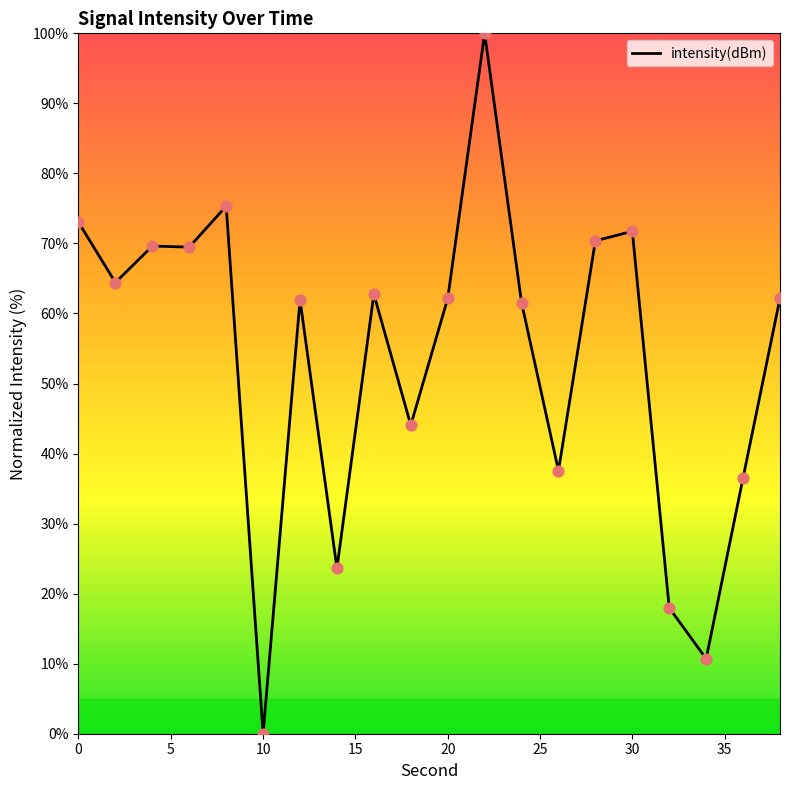

What is the greatest value displayed?

100.0